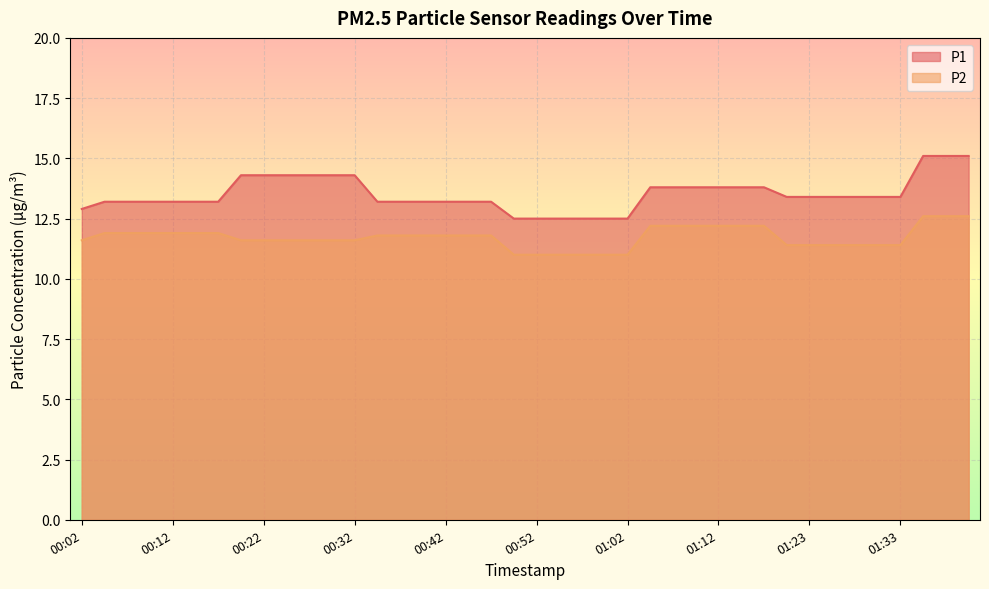

Reading right to left, transcribe all the data shown in this chart.

P1: 01:41=15.1	01:39=15.1	01:36=15.1	01:33=13.4	01:31=13.4	01:28=13.4	01:26=13.4	01:23=13.4	01:20=13.4	01:18=13.8	01:15=13.8	01:12=13.8	01:10=13.8	01:07=13.8	01:05=13.8	01:02=12.5	01:00=12.5	00:57=12.5	00:55=12.5	00:52=12.5	00:50=12.5	00:47=13.2	00:45=13.2	00:42=13.2	00:40=13.2	00:37=13.2	00:34=13.2	00:32=14.3	00:29=14.3	00:27=14.3	00:24=14.3	00:22=14.3	00:19=14.3	00:17=13.2	00:14=13.2	00:12=13.2	00:09=13.2	00:07=13.2	00:04=13.2	00:02=12.9
P2: 01:41=12.6	01:39=12.6	01:36=12.6	01:33=11.4	01:31=11.4	01:28=11.4	01:26=11.4	01:23=11.4	01:20=11.4	01:18=12.2	01:15=12.2	01:12=12.2	01:10=12.2	01:07=12.2	01:05=12.2	01:02=11.0	01:00=11.0	00:57=11.0	00:55=11.0	00:52=11.0	00:50=11.0	00:47=11.8	00:45=11.8	00:42=11.8	00:40=11.8	00:37=11.8	00:34=11.8	00:32=11.6	00:29=11.6	00:27=11.6	00:24=11.6	00:22=11.6	00:19=11.6	00:17=11.9	00:14=11.9	00:12=11.9	00:09=11.9	00:07=11.9	00:04=11.9	00:02=11.6